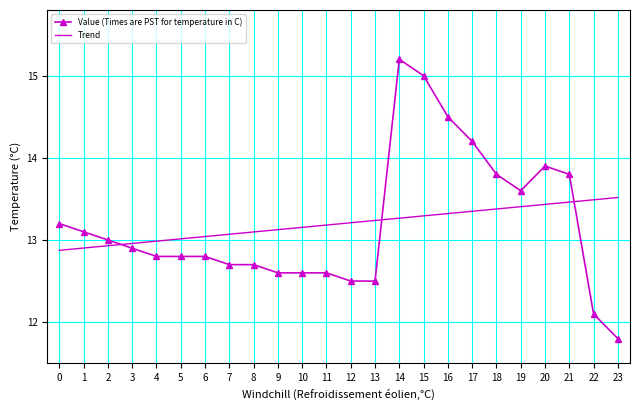

What value does the Trend series have at 0?

12.9